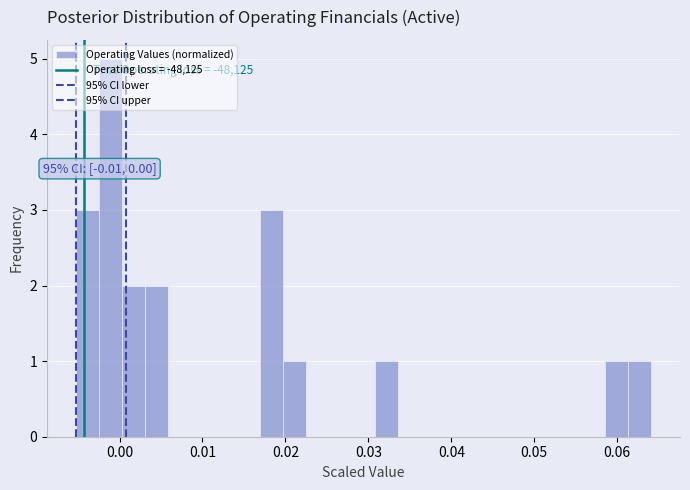

Around what value on the x-axis is the tallest bar? Give the approximate position of its centre, as read against the axis.

-0.001